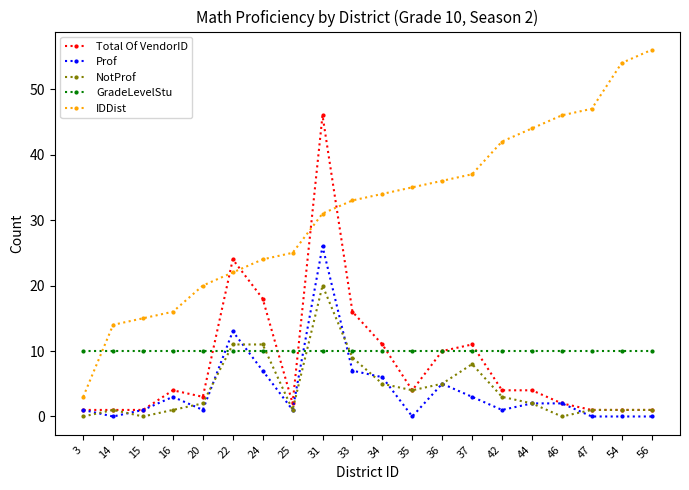

Between which two adjacent categories do GradeLevelStu and Prof first intersect?

20 and 22